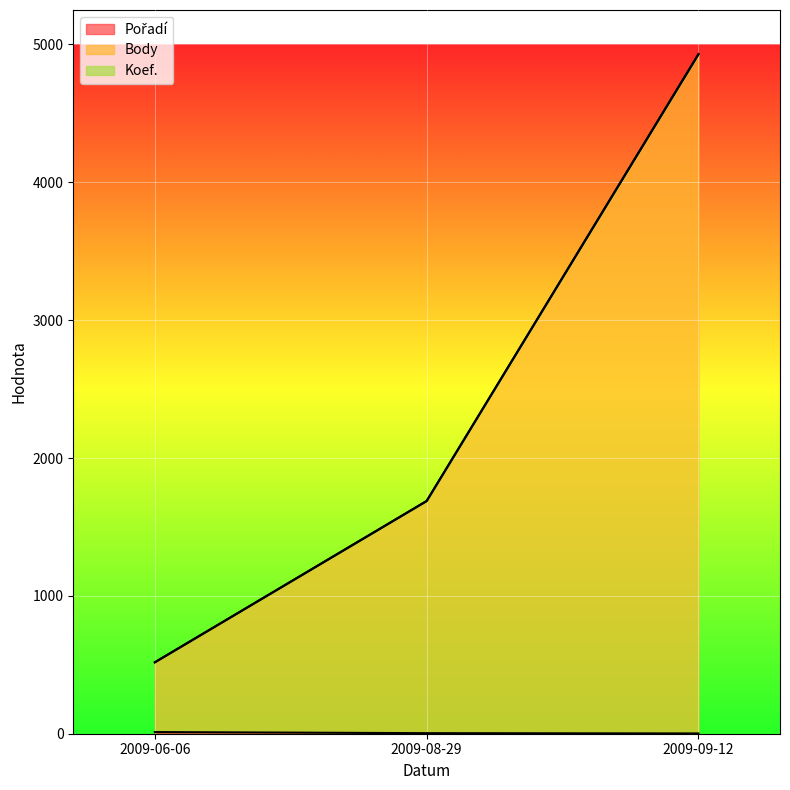

At how many categories does at least one series exceed 1818?

1